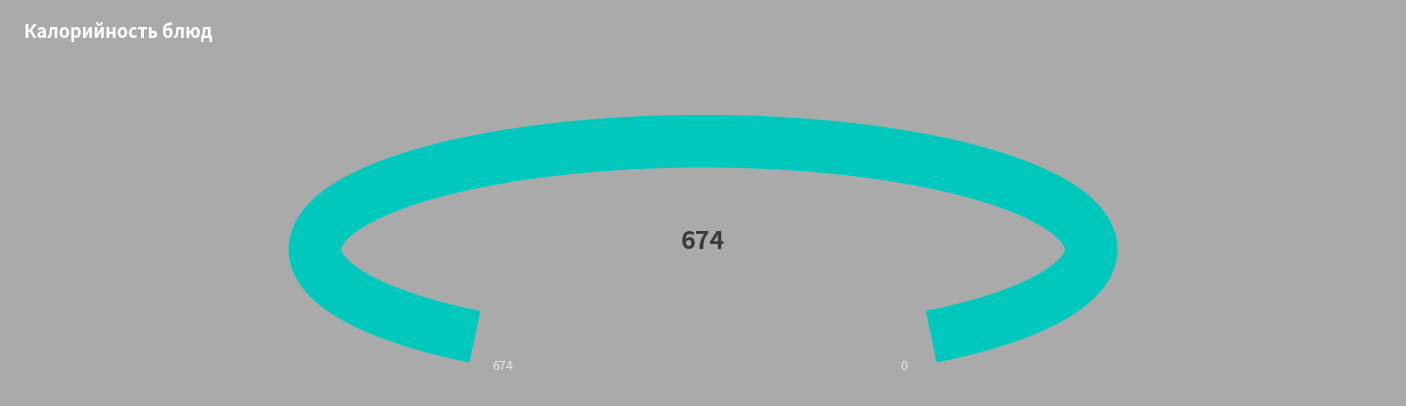

What is the change in value from Голень куриная в томатном соусе to Сок фруктовый?

-154